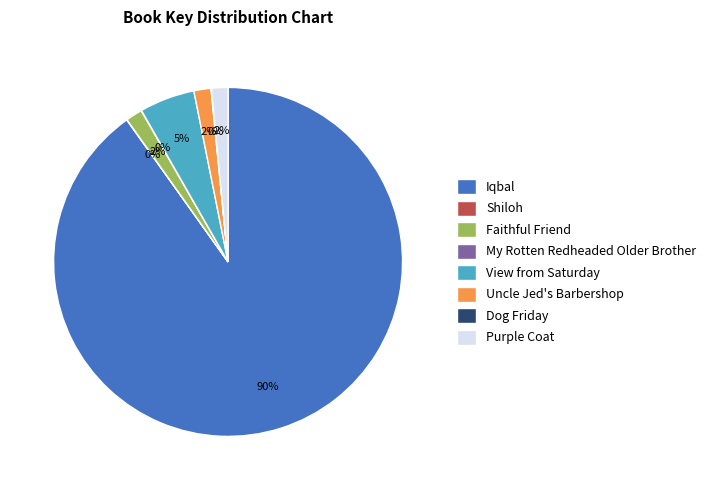

To the nearest percent, what is the average slice percentage?

12%